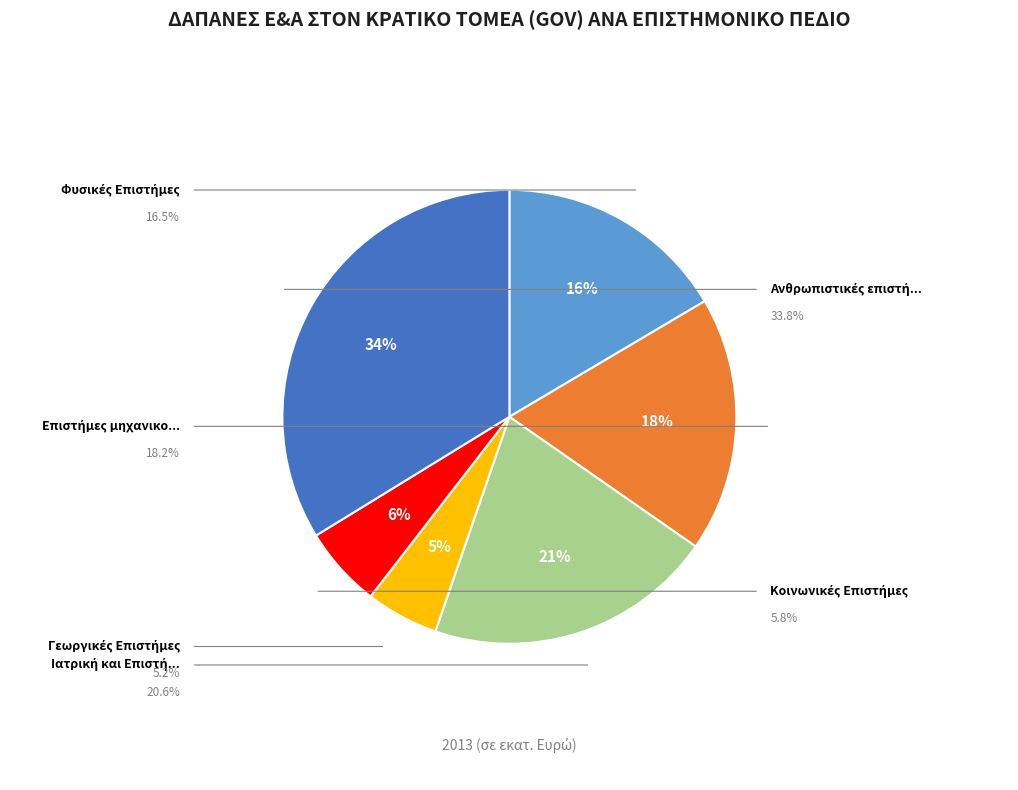

Does Κοινωνικές Επιστήμες represent more than half of the total?

No